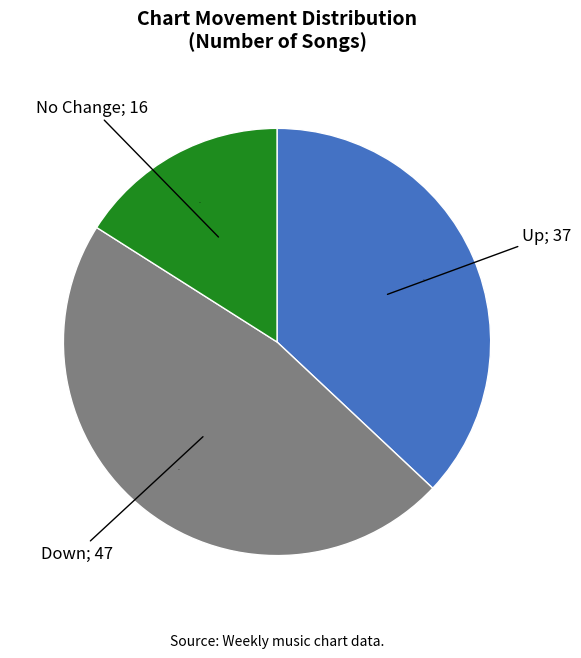

How many segments does this pie chart have?

3